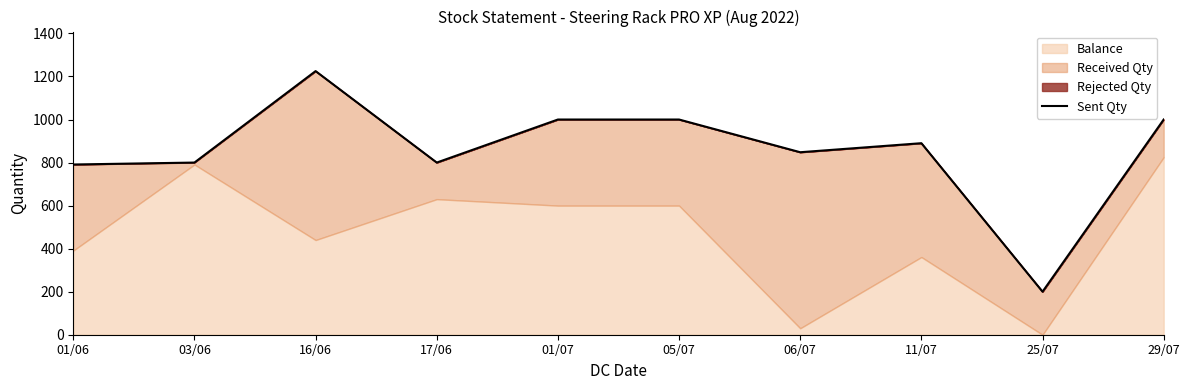

What is the sum of all values?

8554